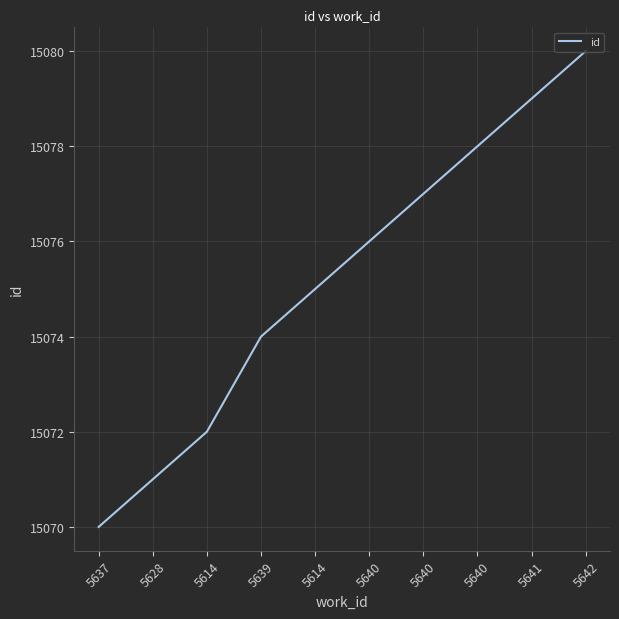

Reading right to left, list all the values displayed in this chart.

5642=15080	5641=15079	5640=15078	5640=15077	5640=15076	5614=15075	5639=15074	5614=15072	5628=15071	5637=15070